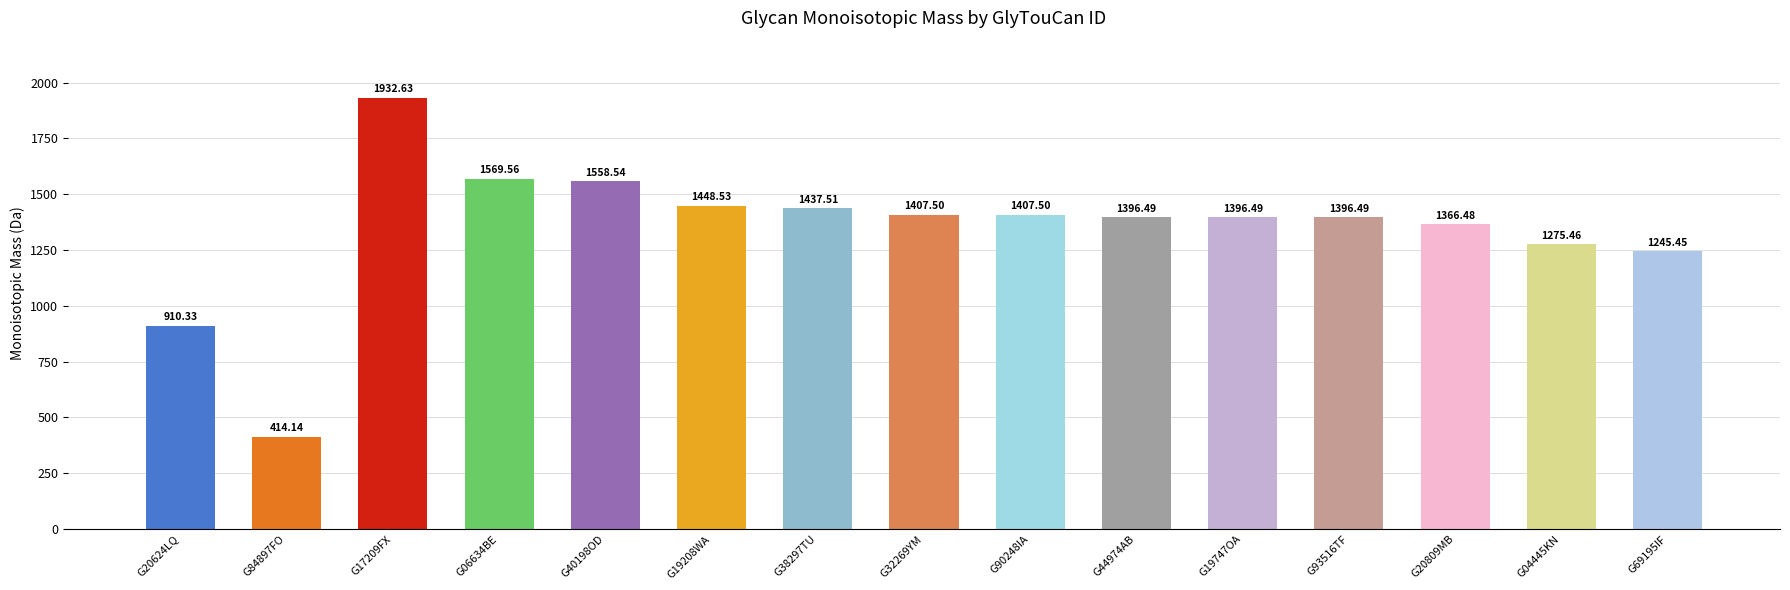

What position from the right is G17209FX?

13